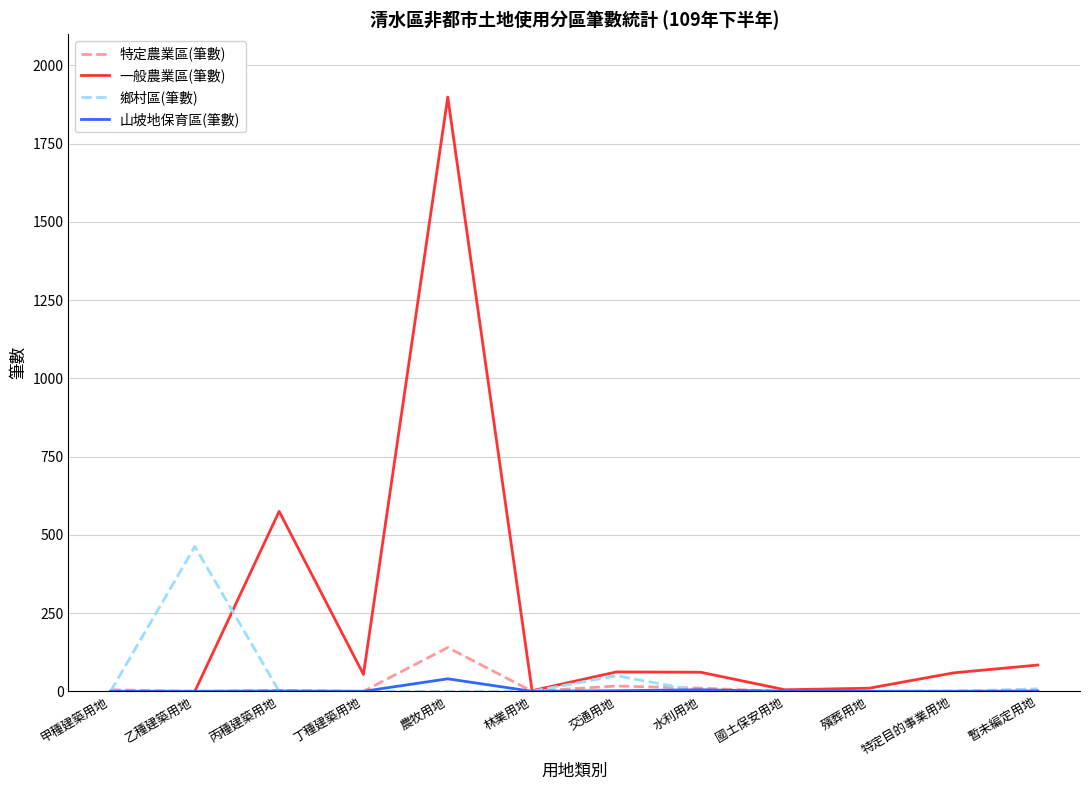

Which series has the widest spread of values?

一般農業區(筆數)